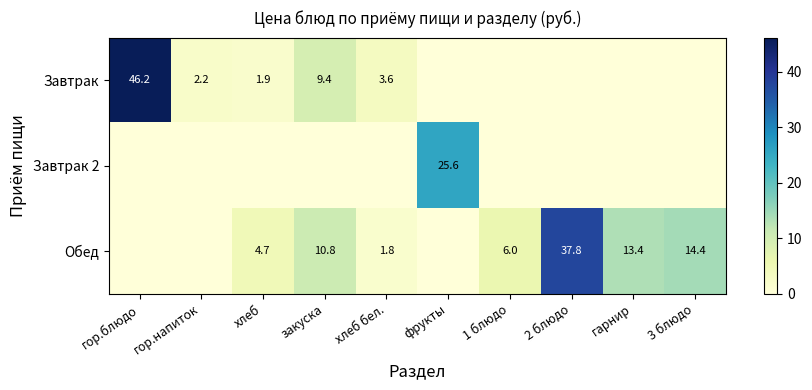

Is the value of Завтрак at гор.напиток greater than the value of Обед at гарнир?

No